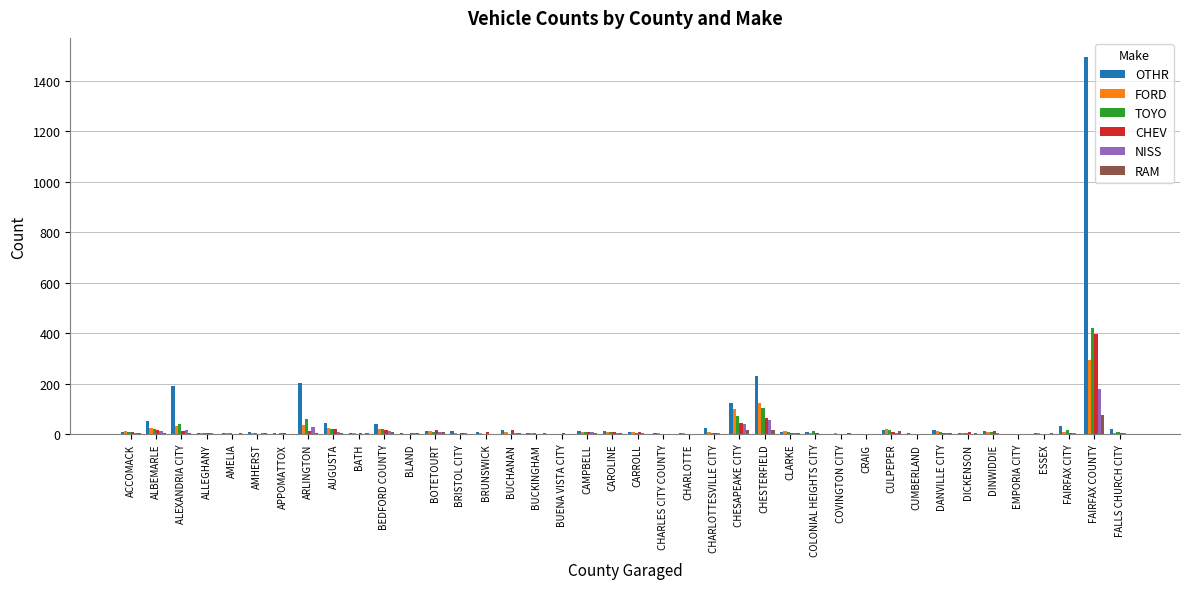

Does the chart contain stacked bars?

No